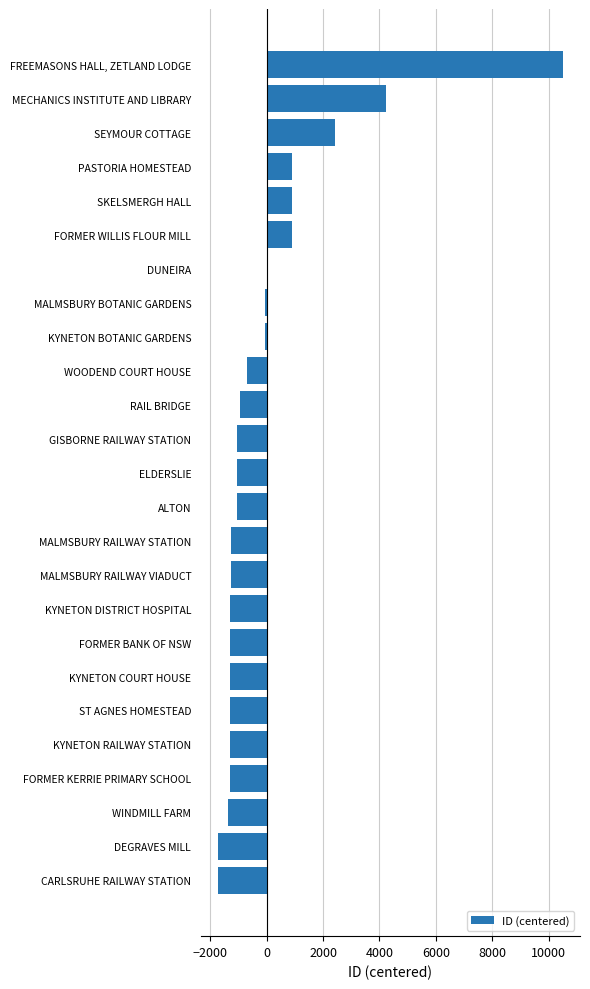

Between MECHANICS INSTITUTE AND LIBRARY and FREEMASONS HALL, ZETLAND LODGE, which is larger?

FREEMASONS HALL, ZETLAND LODGE